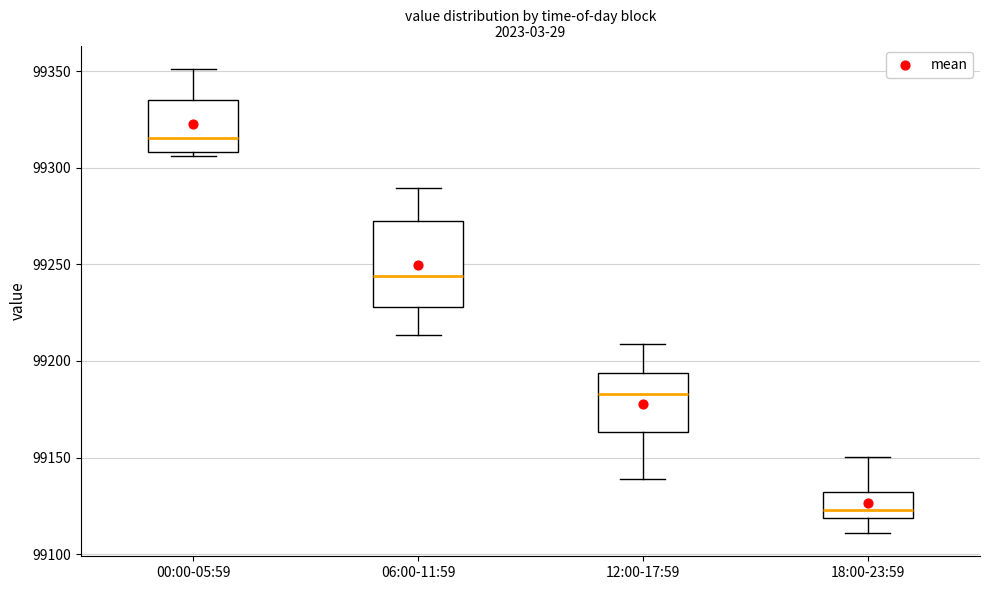

Reading left to right, transcribe this box plot: for each box, give where its median line is, the range the box spans, and where its two whiskers end, as read against the y-axis. The values are not printed on the chart, so give them approximately, as read against the axis.

00:00-05:59: median 99315, box 99310 to 99335, whiskers 99305 to 99350
06:00-11:59: median 99245, box 99230 to 99270, whiskers 99215 to 99290
12:00-17:59: median 99185, box 99165 to 99195, whiskers 99140 to 99210
18:00-23:59: median 99125, box 99120 to 99130, whiskers 99110 to 99150